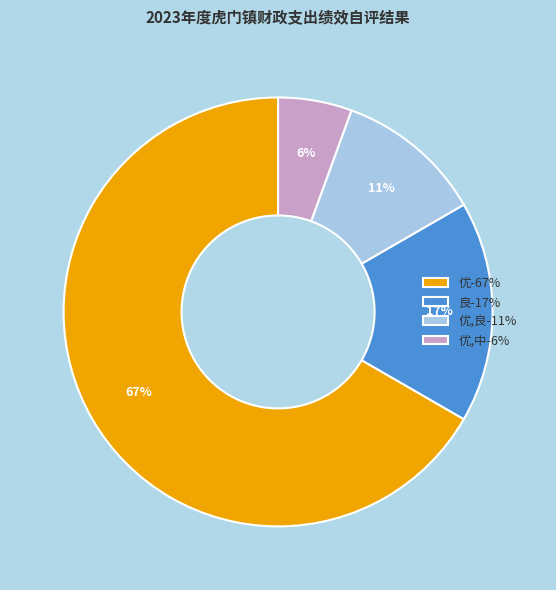

Does any single category account for the majority?

Yes